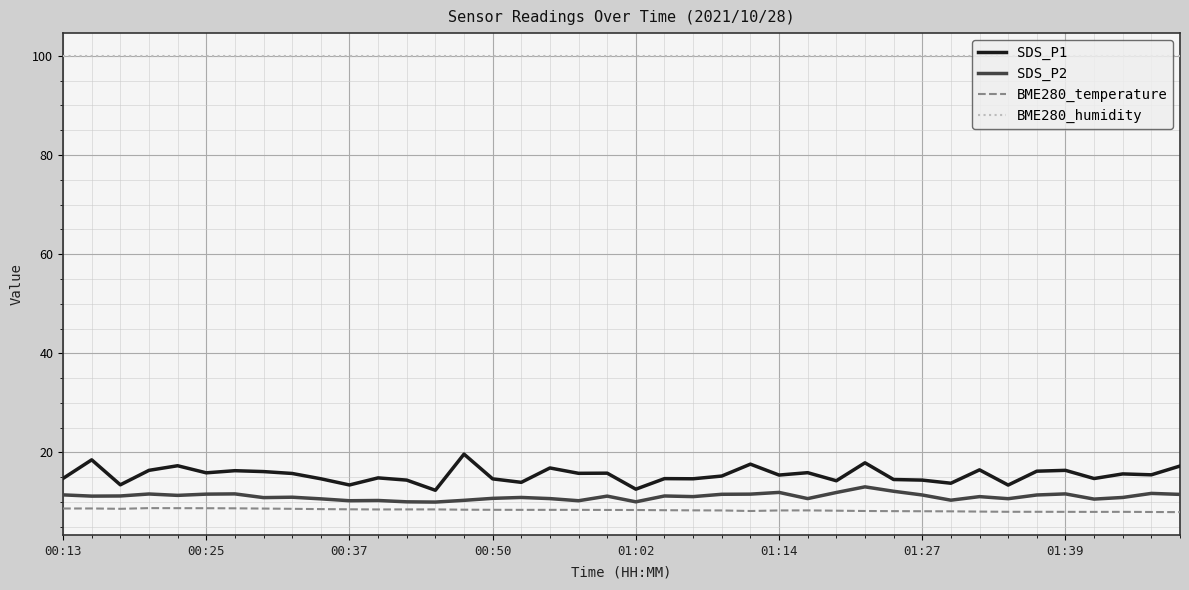

What is the greatest value displayed?

100.0